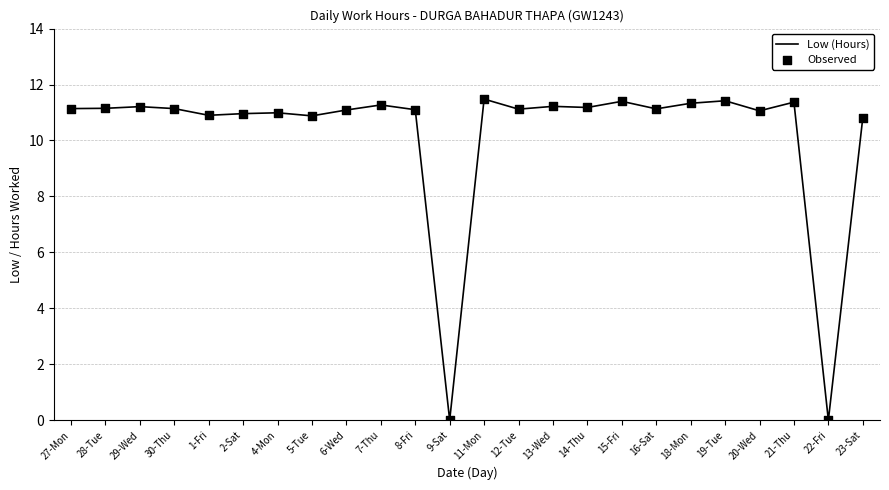

What is the ratio of the value at 7-Thu to the value at 27-Mon?

1.0